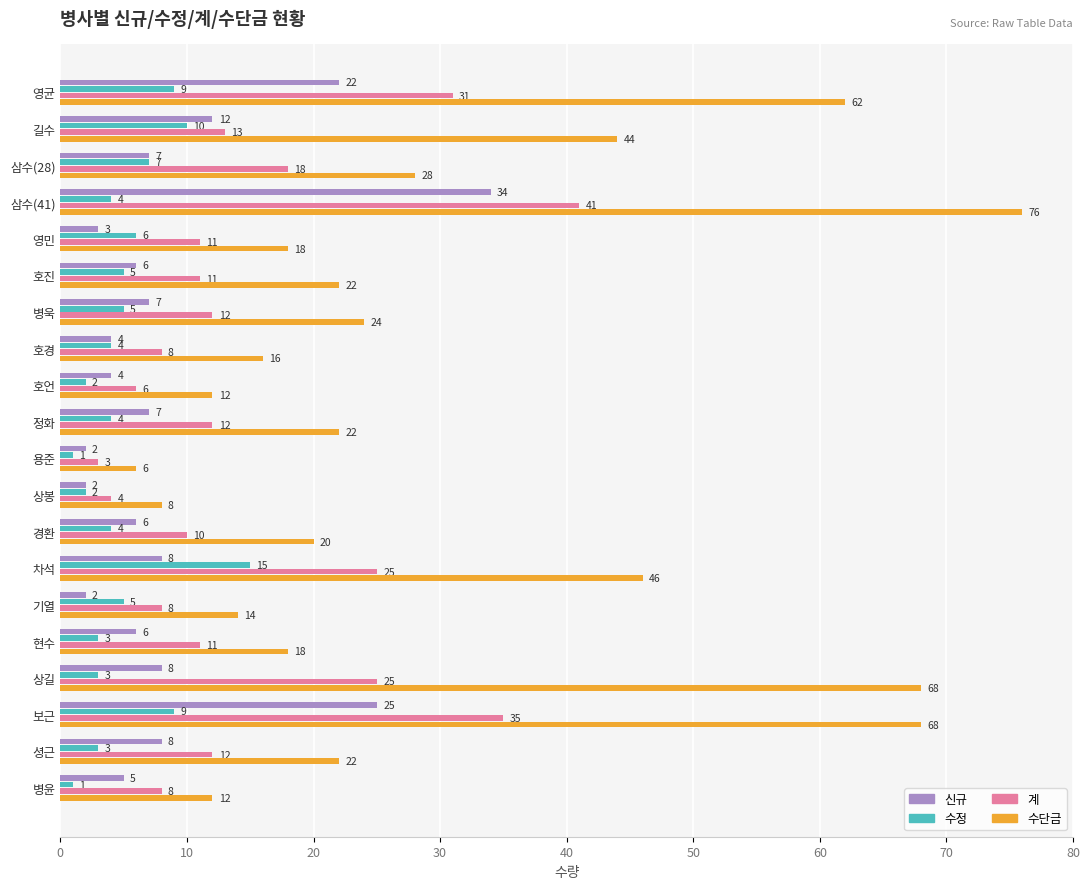

Which series has the widest spread of values?

수단금